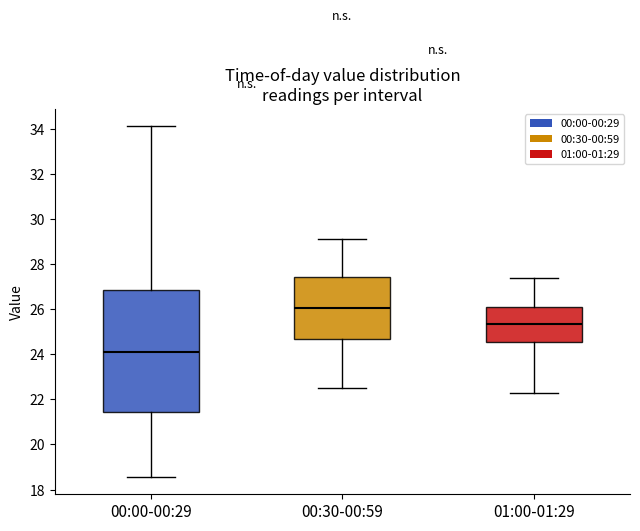

Where is the lower edge of the box for 00:00-00:29 on the y-axis? The values are not printed on the chart, so give them approximately, as read against the axis.

21.4